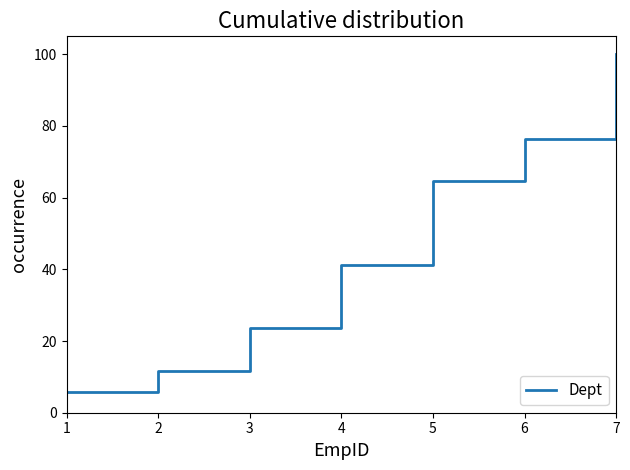

Count the number of categories in the chart.

7